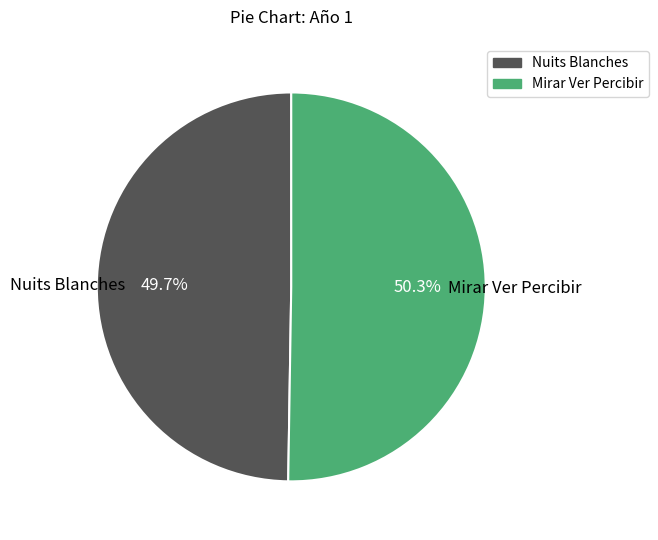

How many segments does this pie chart have?

2